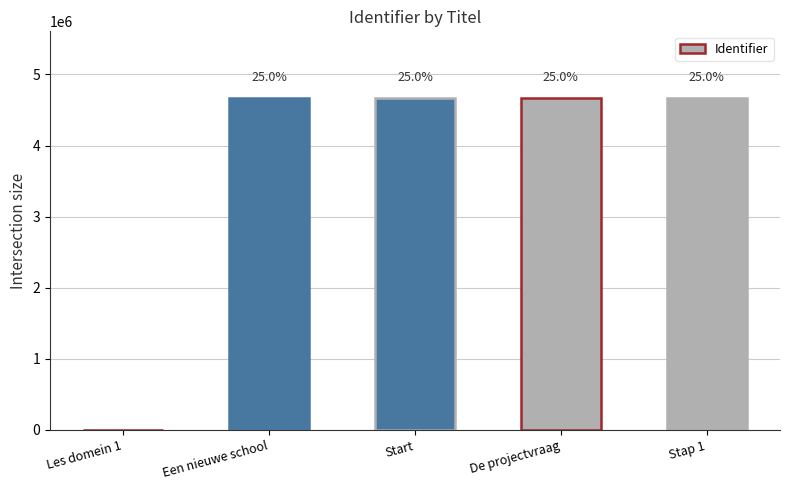

What is the difference between the maximum and minimum values?

4672707